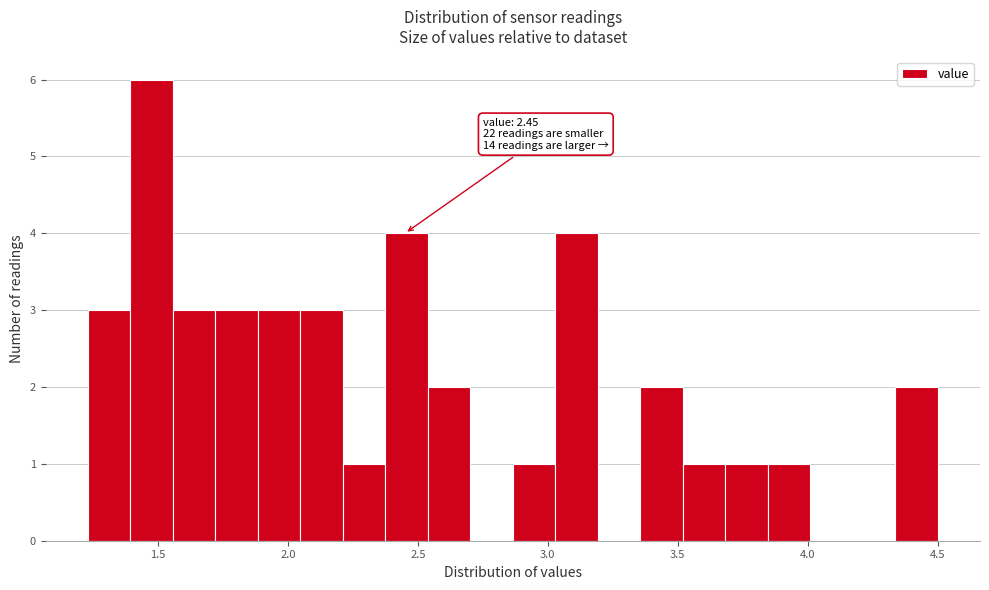

Around what value on the x-axis is the tallest bar? Give the approximate position of its centre, as read against the axis.

1.50